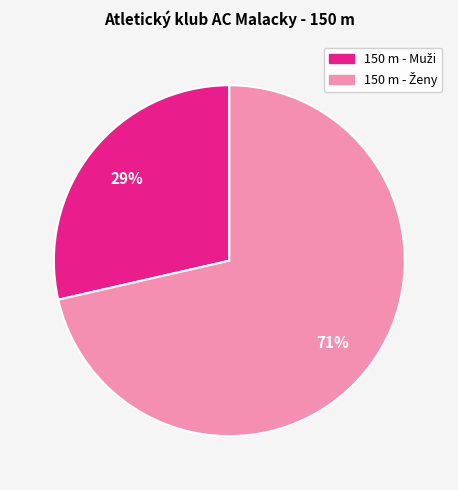

To the nearest percent, what is the average slice percentage?

50%